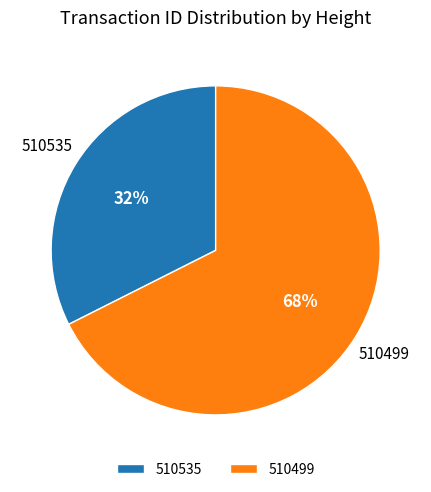

What is the smallest slice in the pie chart?

510535